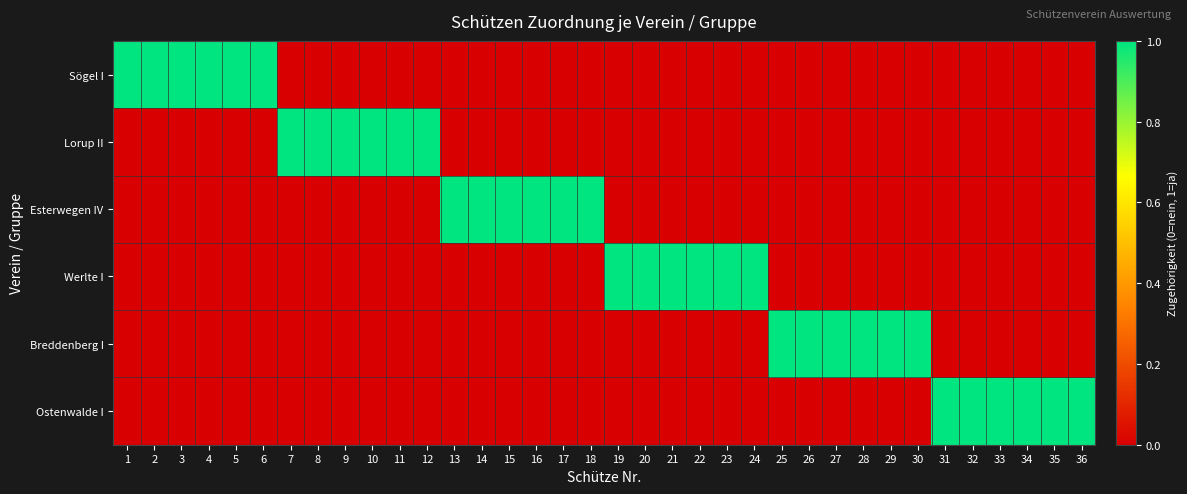

Which series has the largest total across all categories?

Sögel I